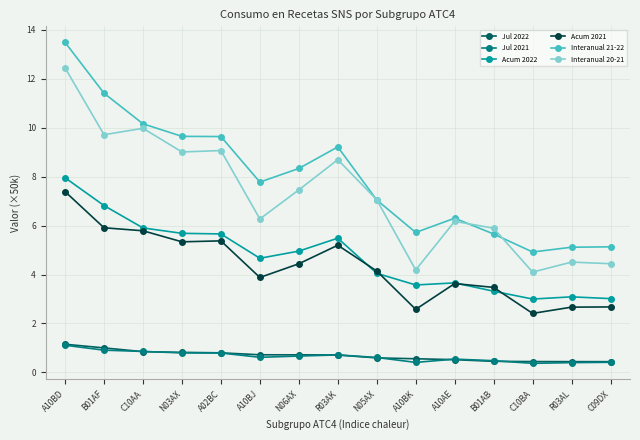

What is the difference between the Acum 2021 values at A10AE and A02BC?

1.7